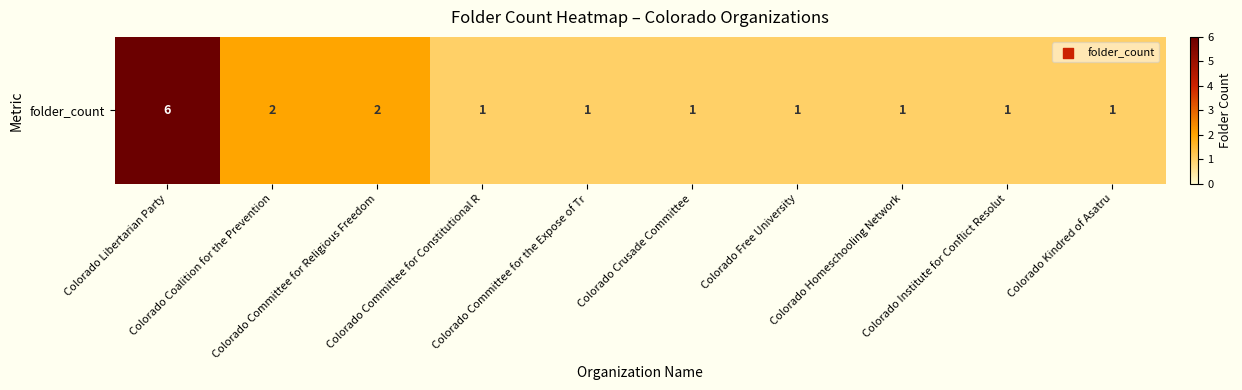

What is the sum of all values?

17